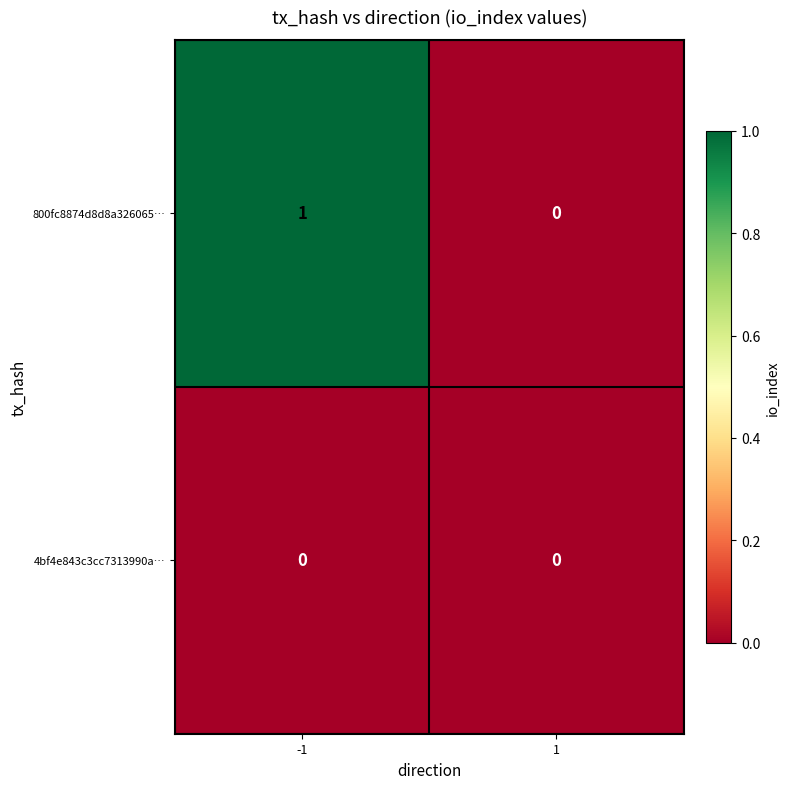

At which category is the sum across all series the highest?

-1